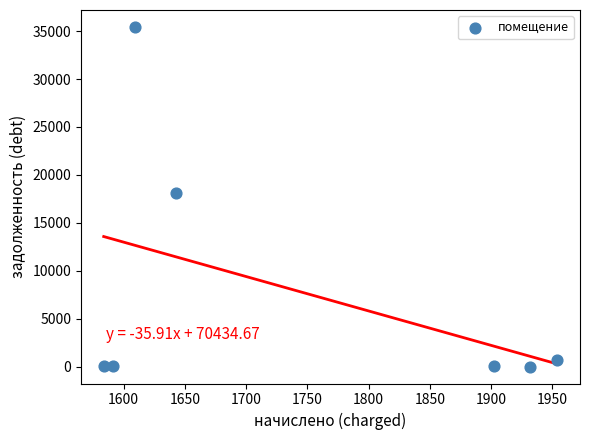

What is the average X value?

1745.0